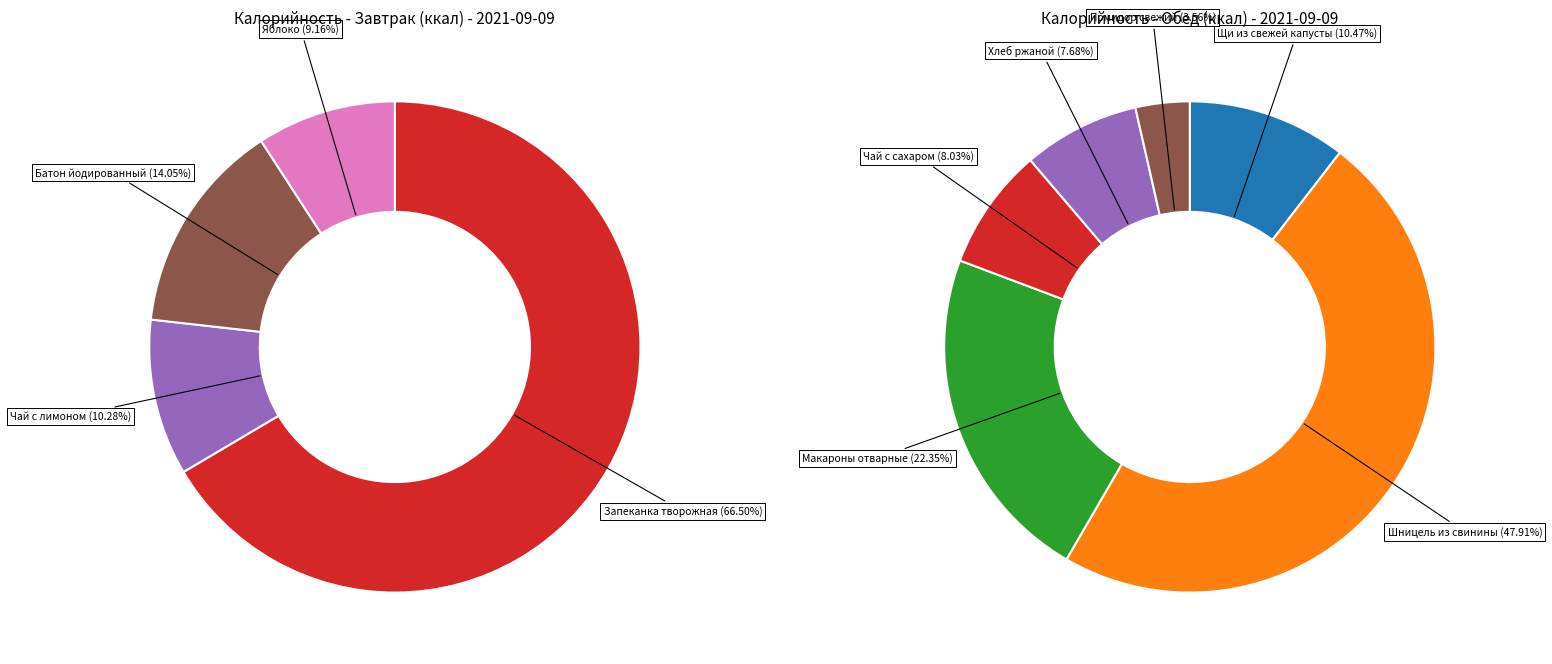

The Чай с сахаром slice represents 16% of the pie. True or false?

False